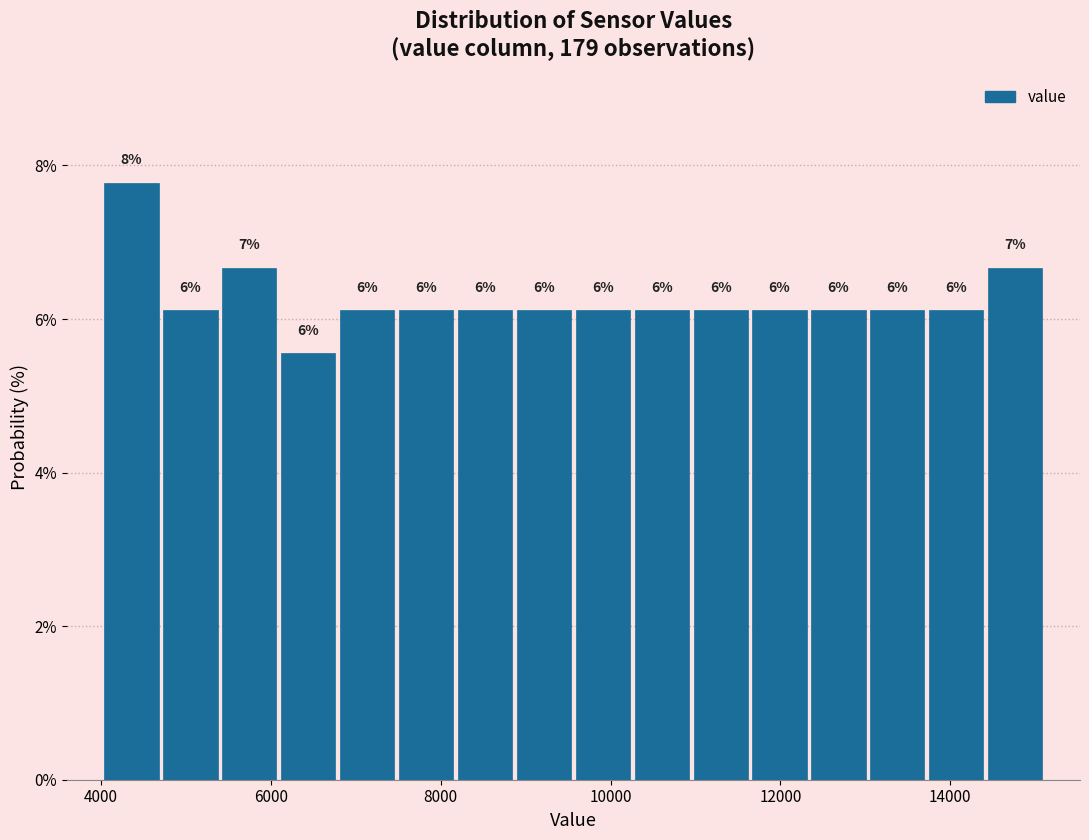

Around what value on the x-axis is the tallest bar? Give the approximate position of its centre, as read against the axis.

4400